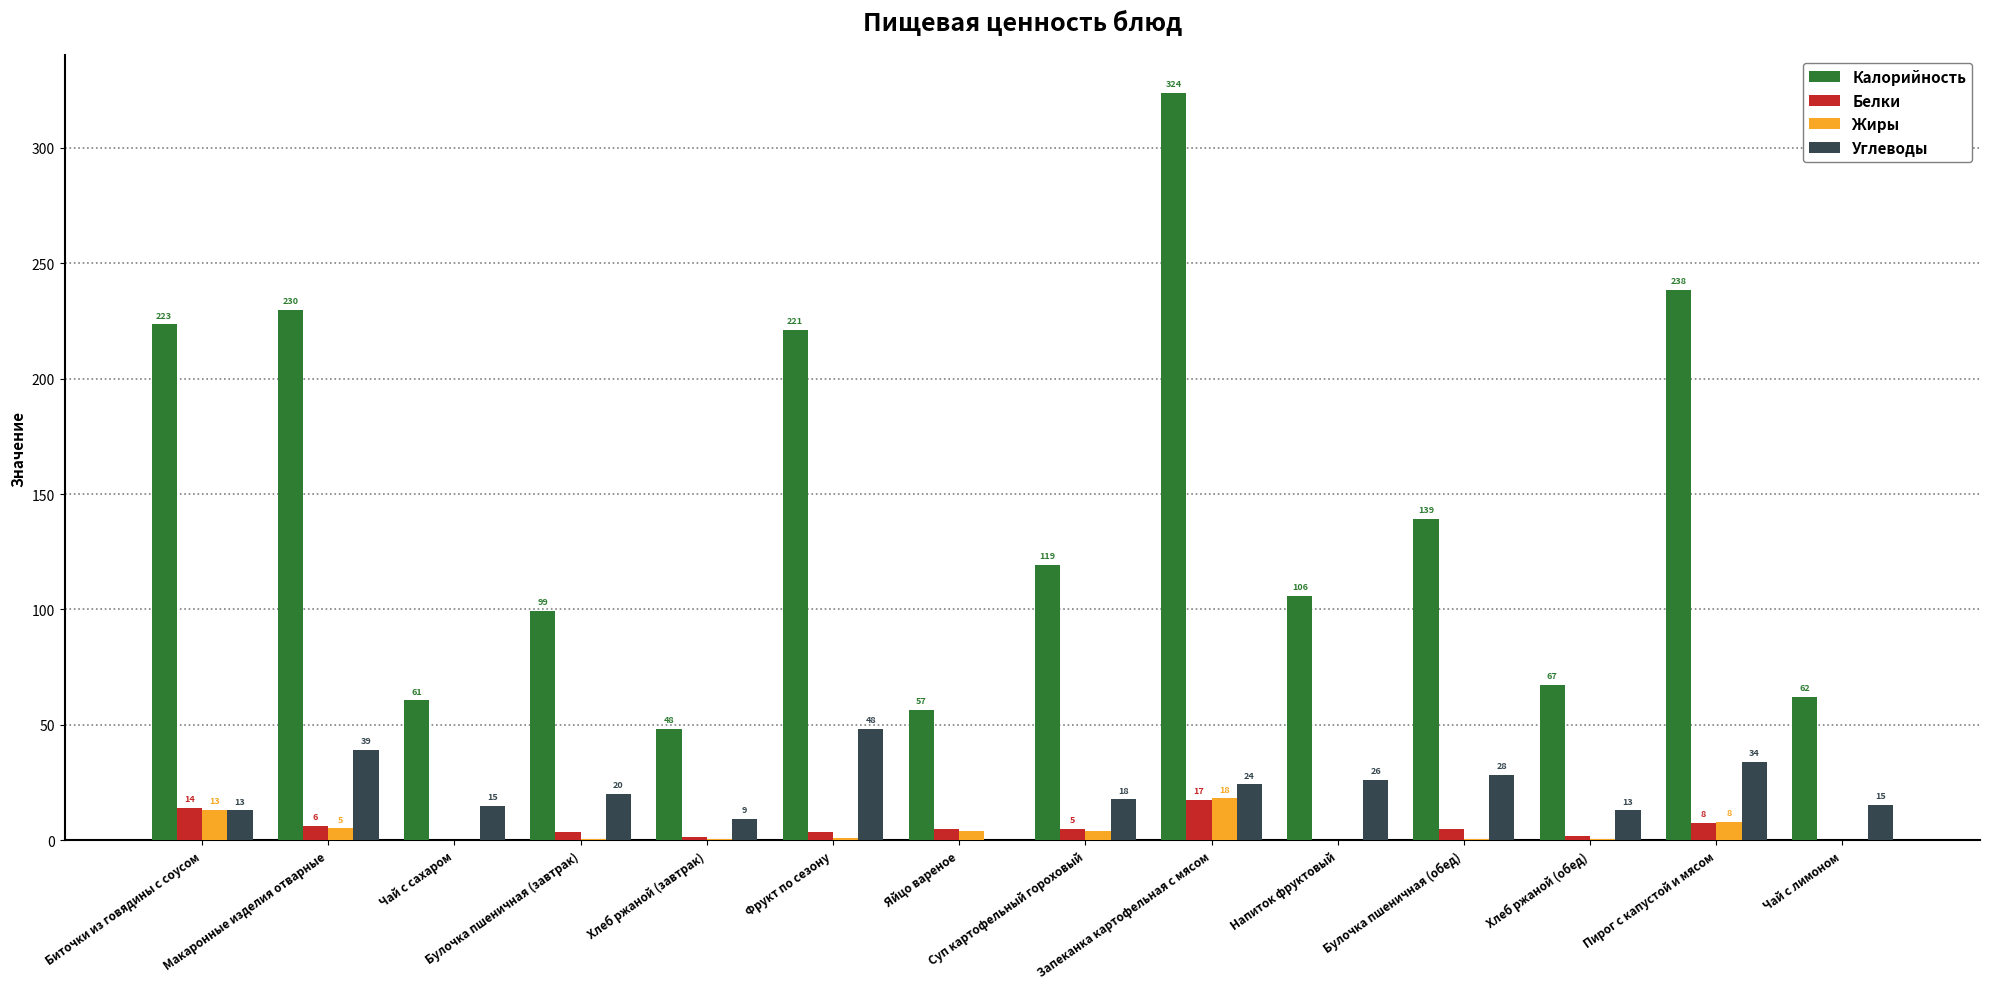

Is it true that Калорийность equals 173.5 at Суп картофельный гороховый?

False